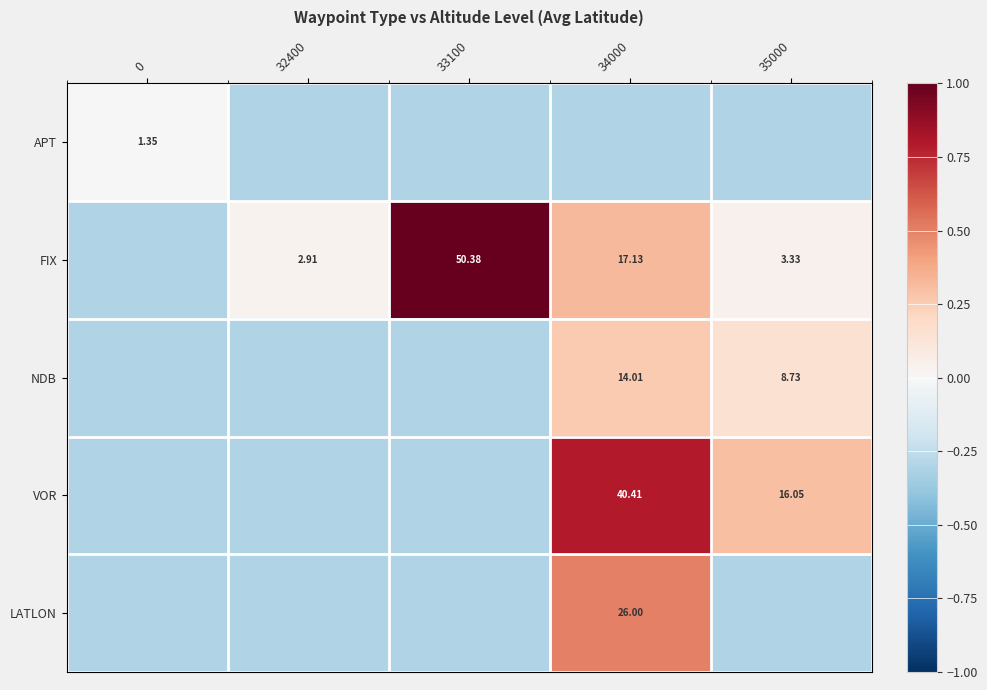

How many values in LATLON are below zero?

4